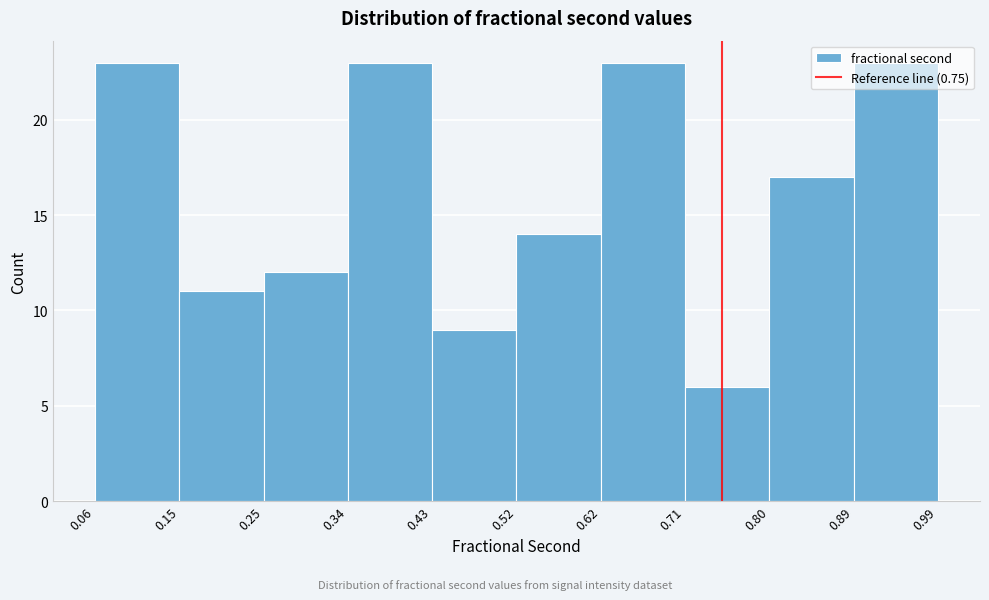

Reading left to right, transcribe this chart: for each bar, give the range it covers on the x-axis and its height. The values are not printed on the chart, so give them approximately, as read against the axis.

0.06 to 0.15: 23
0.15 to 0.25: 11
0.25 to 0.34: 12
0.34 to 0.43: 23
0.43 to 0.52: 9
0.52 to 0.62: 14
0.62 to 0.71: 23
0.71 to 0.80: 6
0.80 to 0.89: 17
0.89 to 0.99: 23